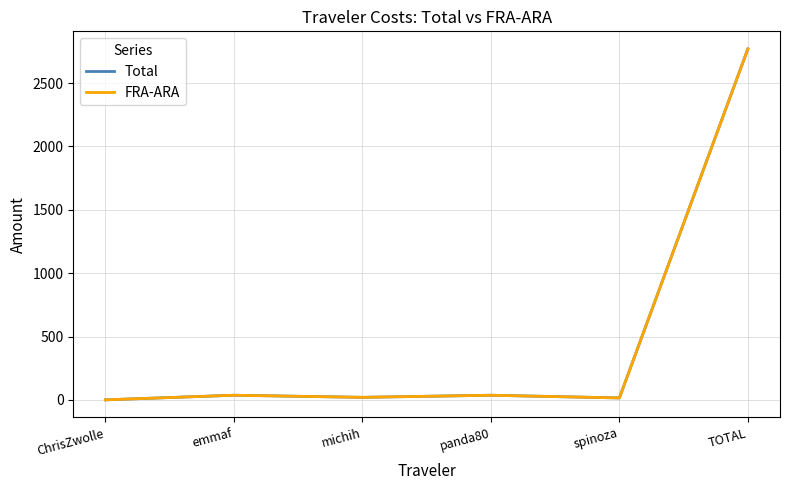

Does the chart display data point markers on the line(s)?

No